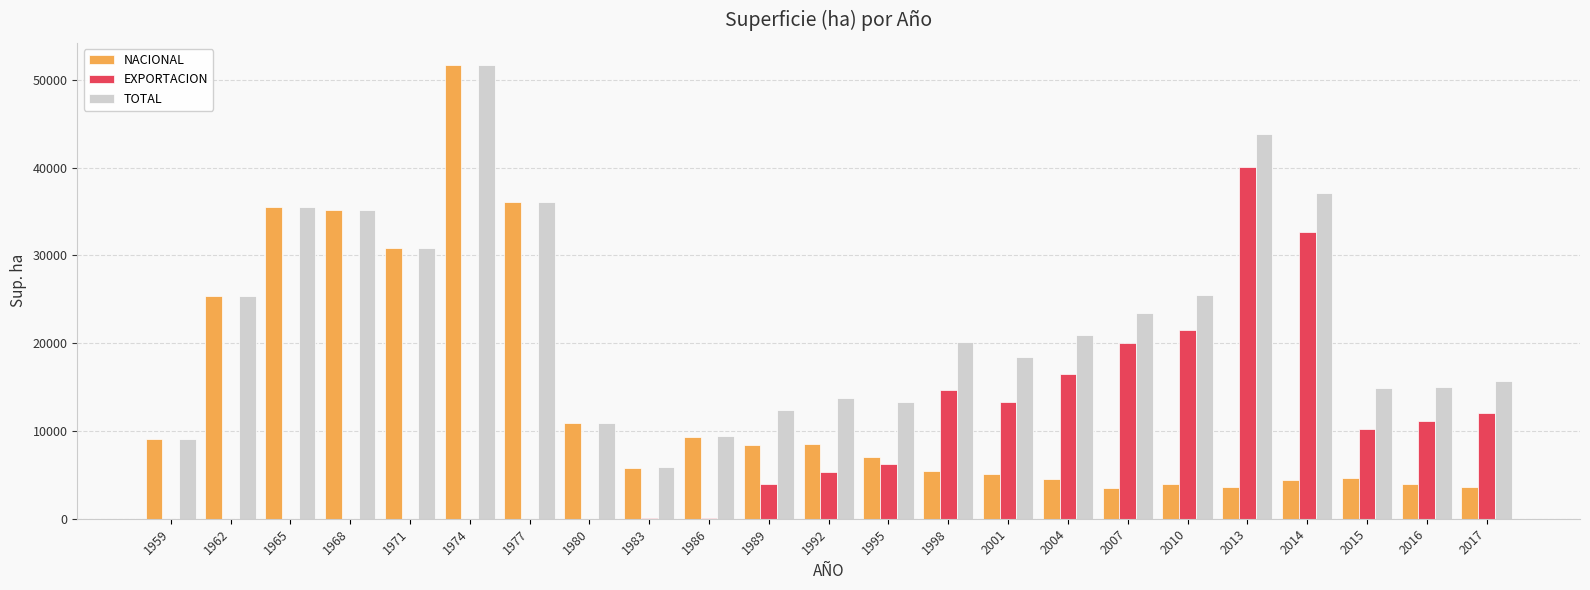

At which category does the chart reach its peak across all series?

1974